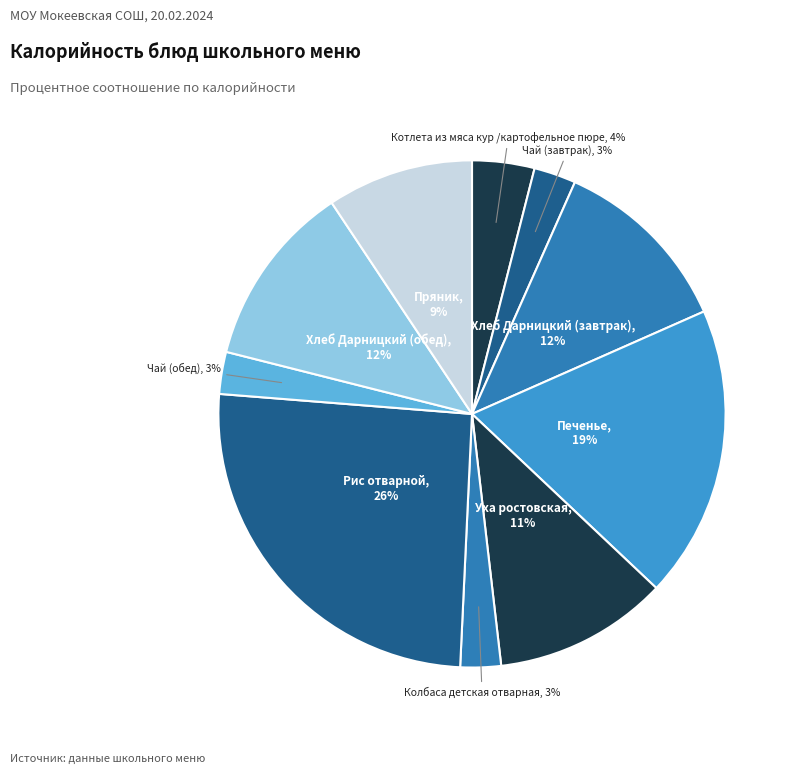

Which category has the biggest portion of the pie?

Рис отварной